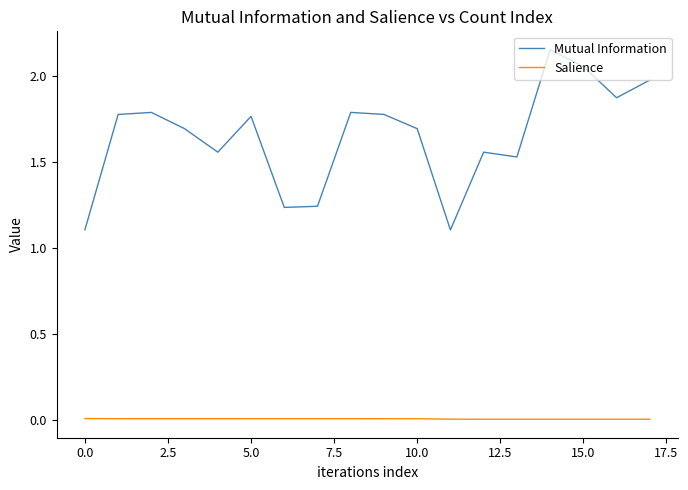

List the series in order of their peak value, lowest first.

Salience, Mutual Information